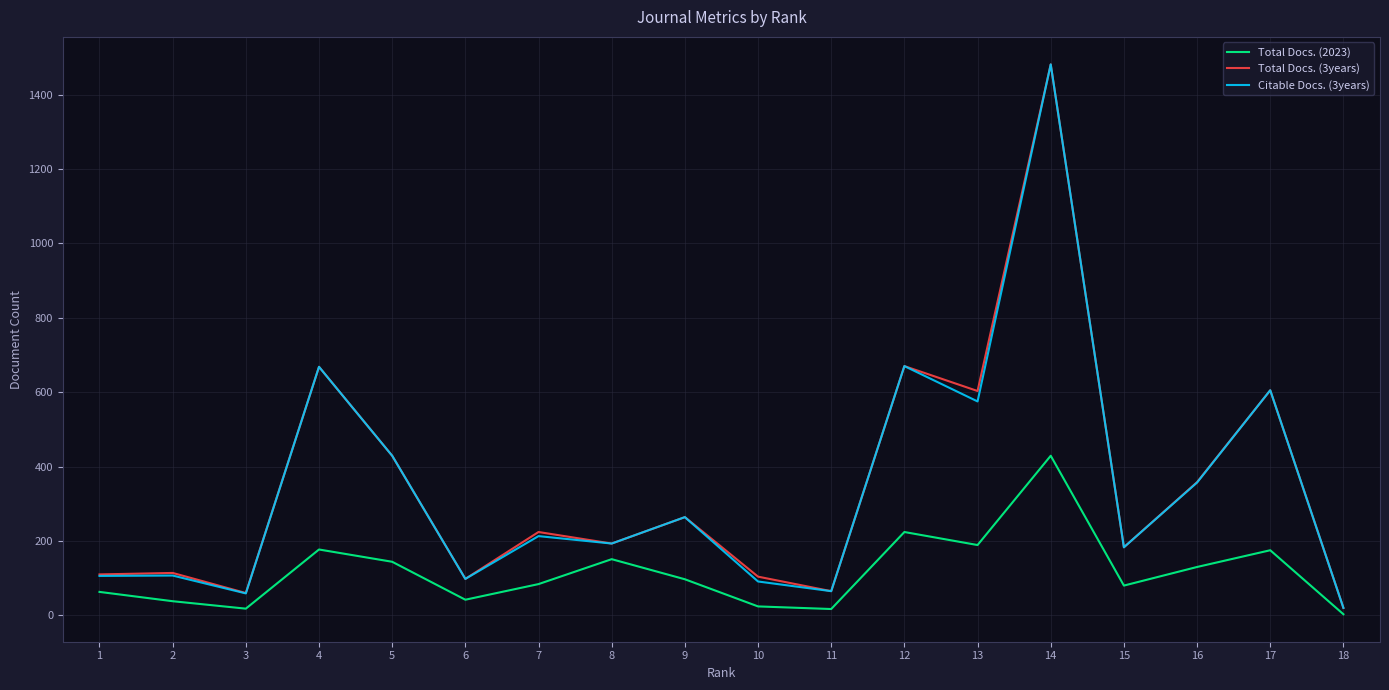

How many lines are shown in the chart?

3